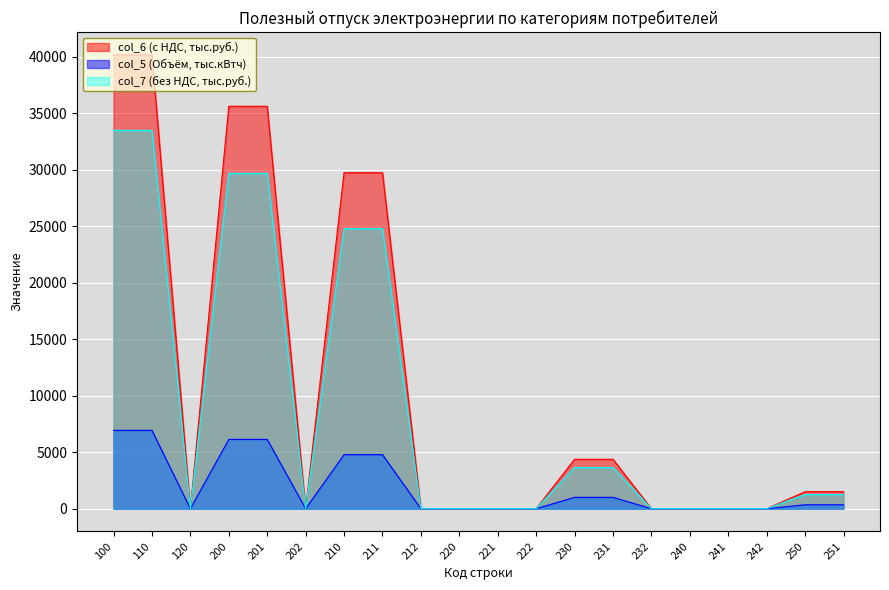

What is the sum of the col_6 (с НДС, тыс.руб.) values at 230 and 221?

4369.2